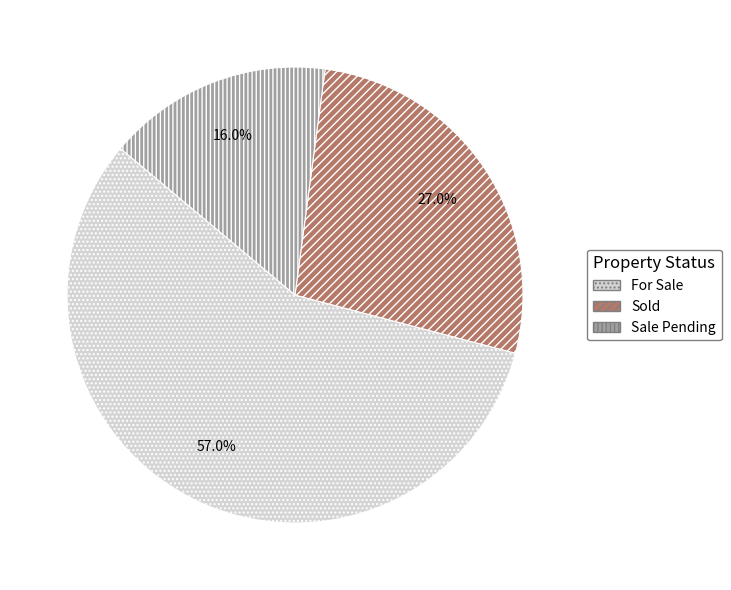

What is the smallest slice in the pie chart?

Sale Pending